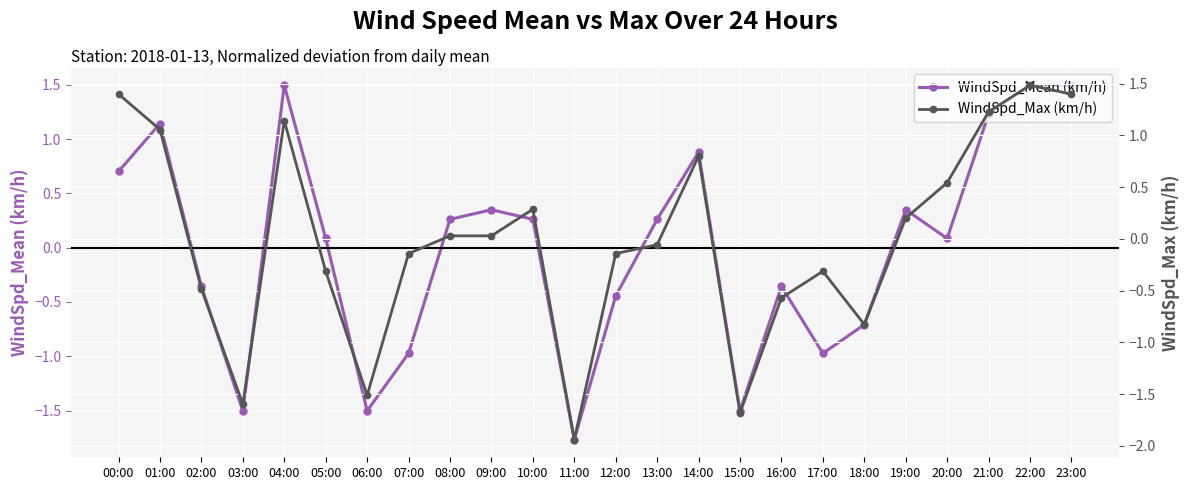

What is the difference between the maximum and minimum values in the WindSpd_Mean (km/h) series?

3.3